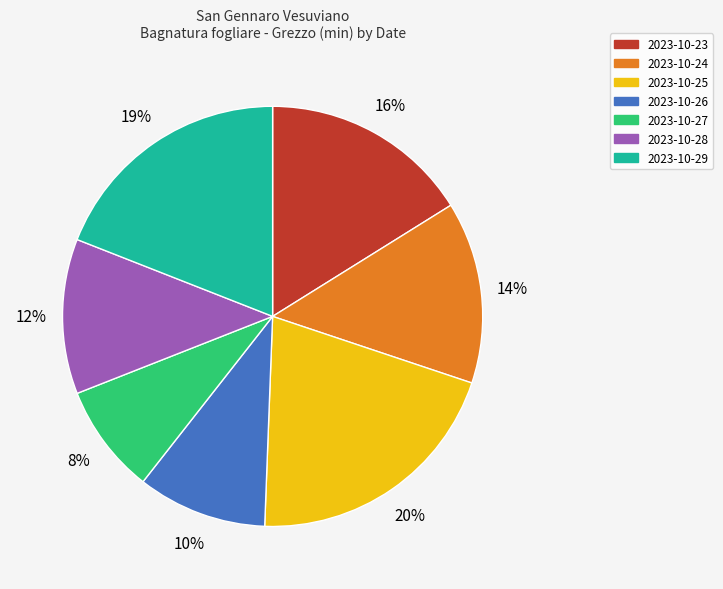

Which has a higher value, 2023-10-26 or 2023-10-24?

2023-10-24